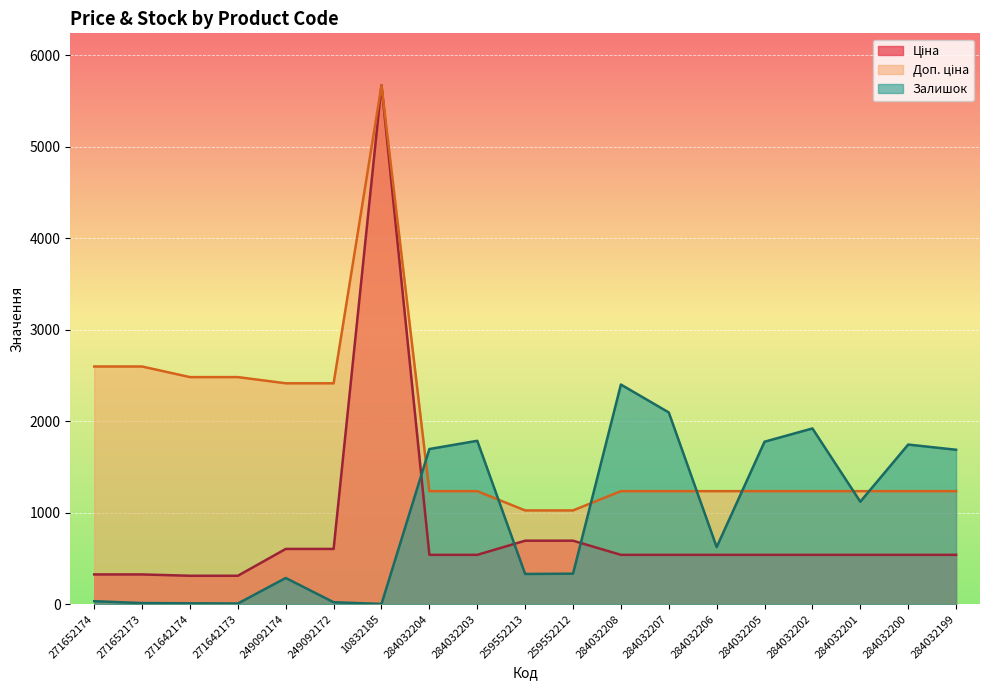

What is the total value across all series at 284032207?

3870.4